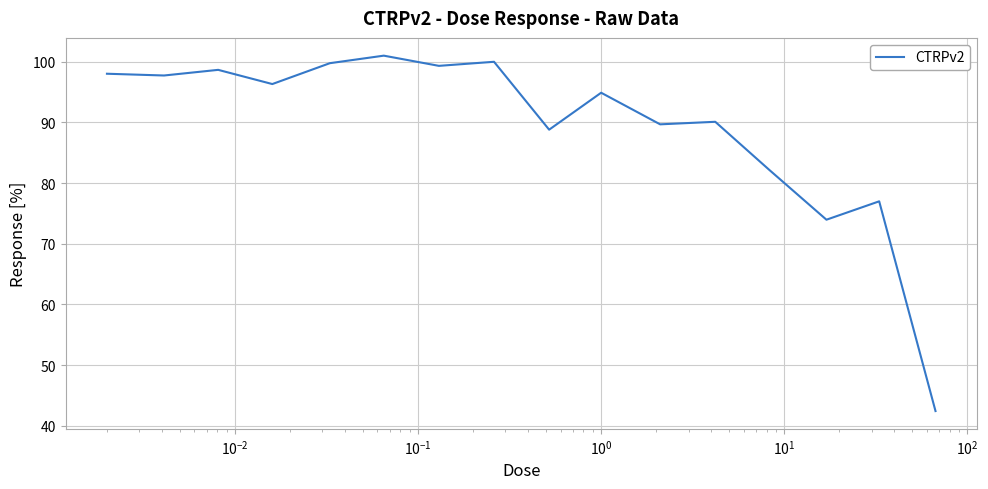

What is the difference between the maximum and minimum values?

58.6